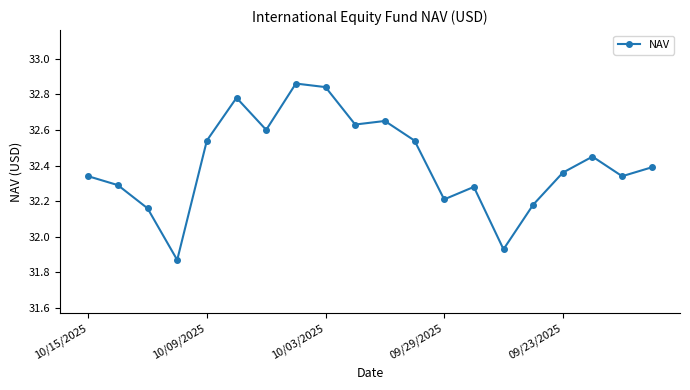

True or false: there are more than 0 points higher than both neighbors.

True